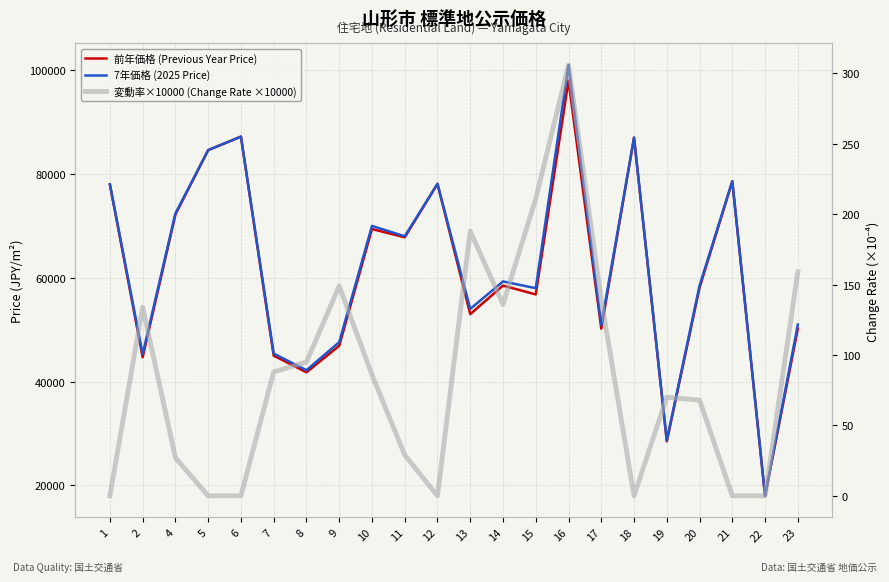

Is the value of 変動率×10000 (Change Rate ×10000) at 19 greater than the value of 7年価格 (2025 Price) at 19?

No